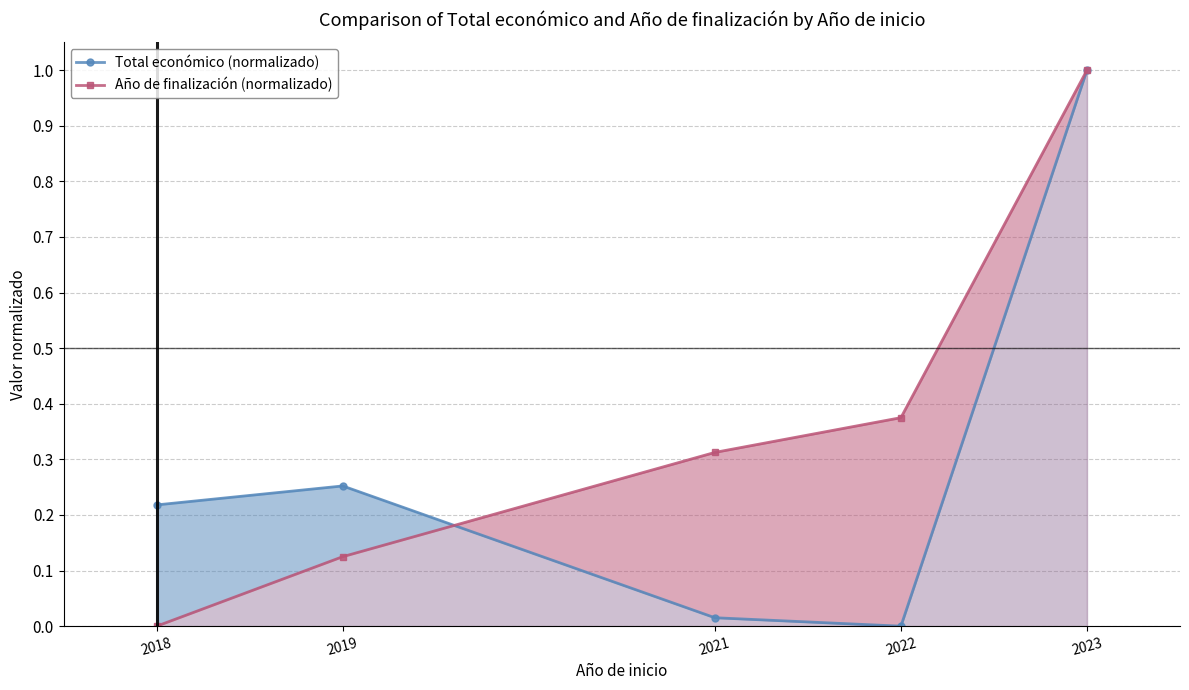

Reading left to right, transcribe all the data shown in this chart.

Total económico (normalizado): 2018=0.2	2019=0.3	2021=0.0	2022=0.0	2023=1.0
Año de finalización (normalizado): 2018=0.0	2019=0.1	2021=0.3	2022=0.4	2023=1.0